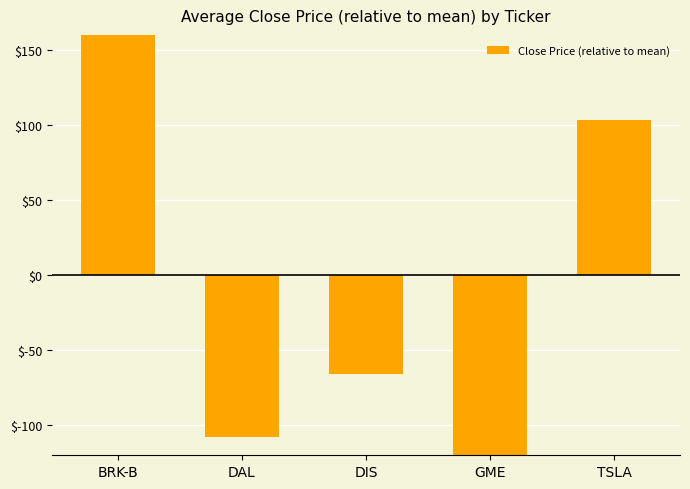

How many bars are there in total?

5